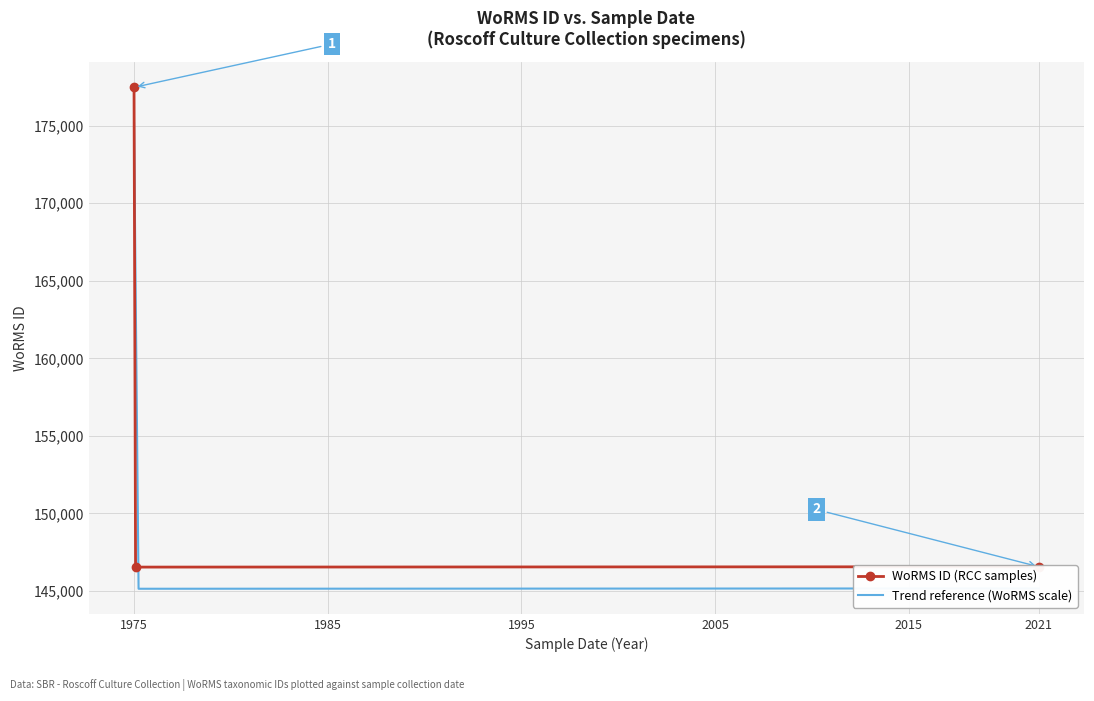

The value of WoRMS ID (RCC samples) at 1975 is 177482. True or false?

True